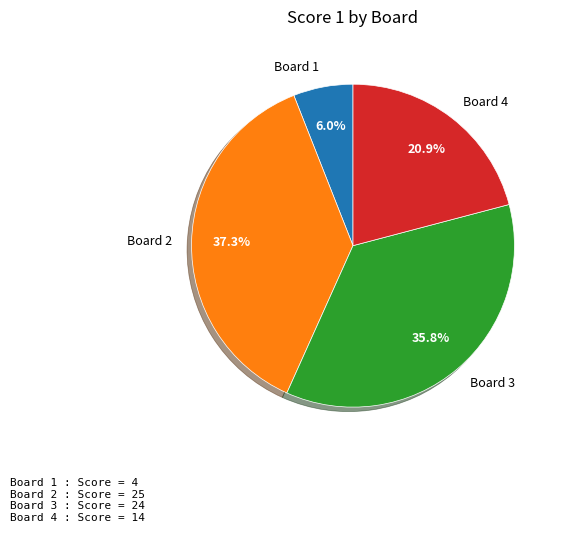

What percentage is NOT represented by Board 4?

79.1%